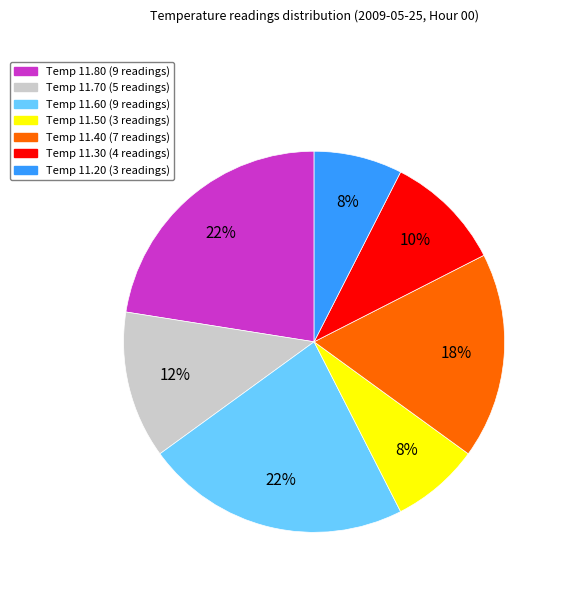

How many slices are in this pie chart?

7